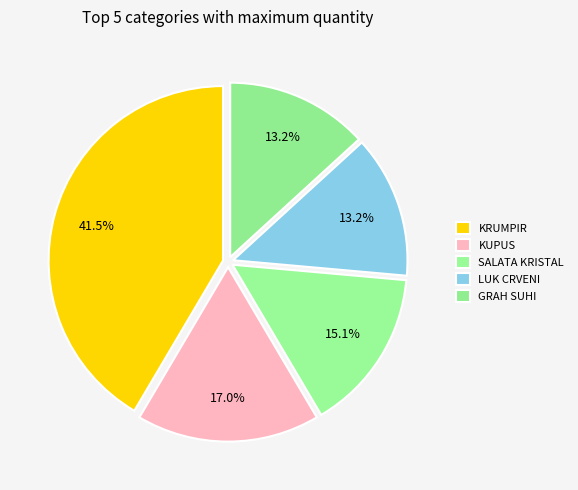

How many segments does this pie chart have?

5